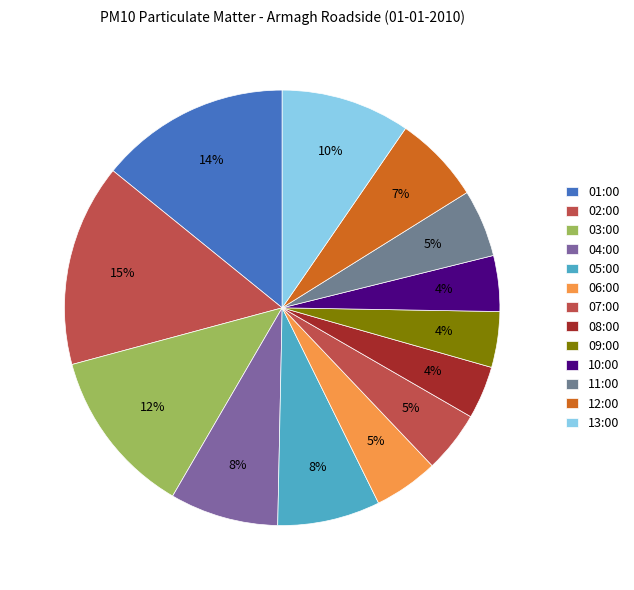

To the nearest percent, what is the combined percentage of 09:00 and 12:00?

11%